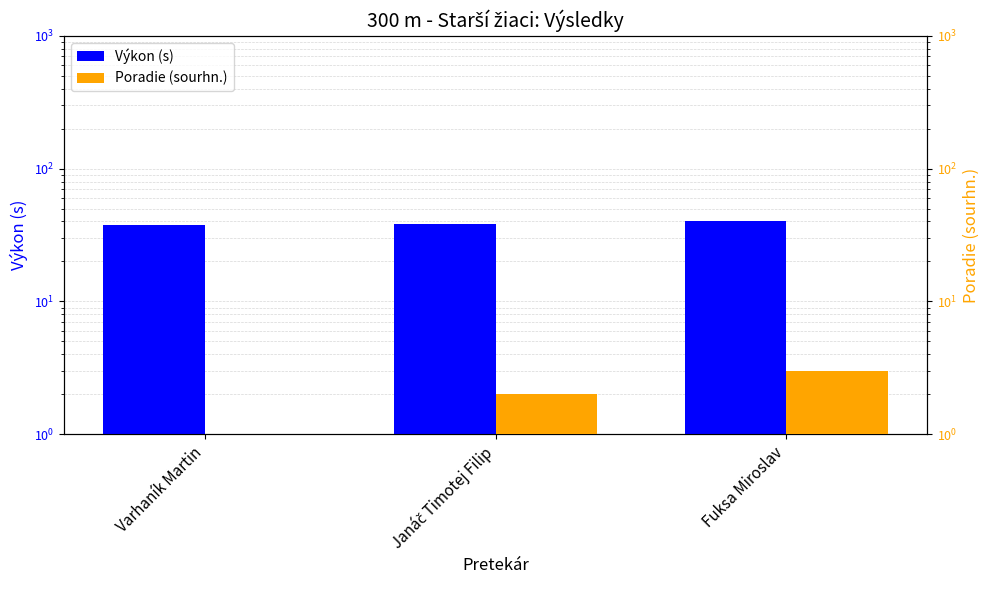

At which category does the chart reach its minimum across all series?

Varhaník Martin